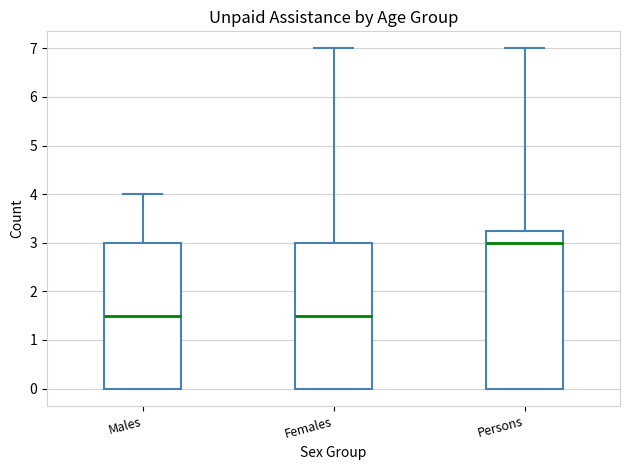

Where does the median line of the box for Females sit on the y-axis? The values are not printed on the chart, so give them approximately, as read against the axis.

1.5